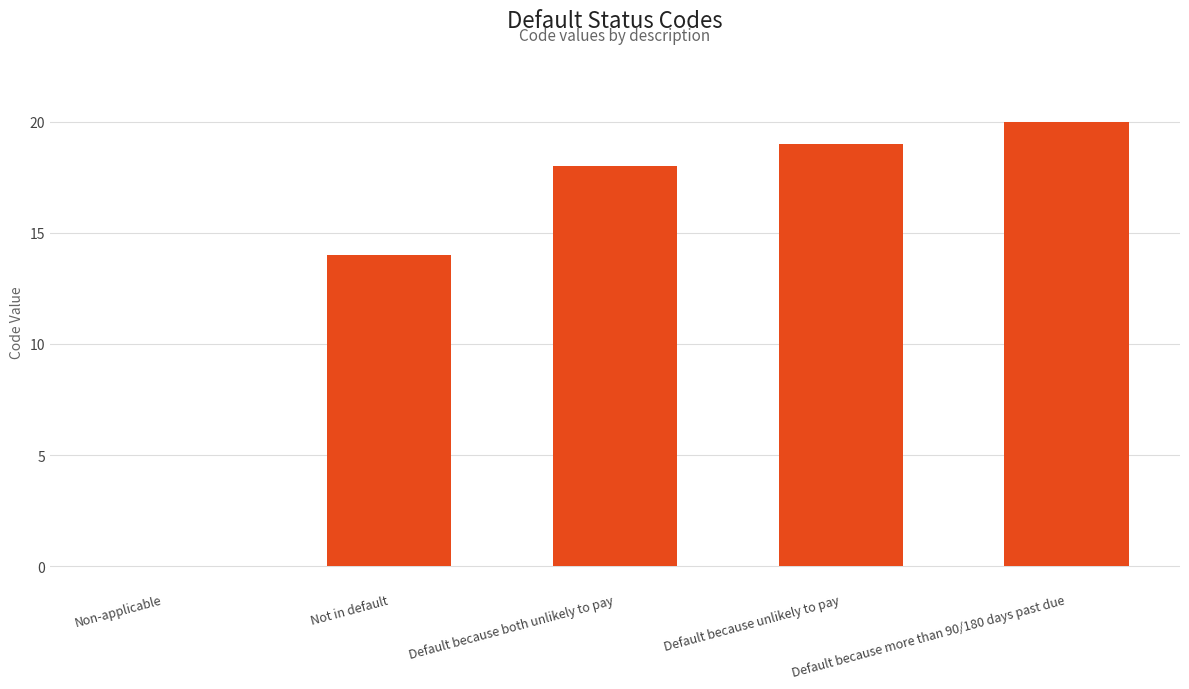

The chart shows a value of 20 at Default because more than 90/180 days past due. True or false?

True